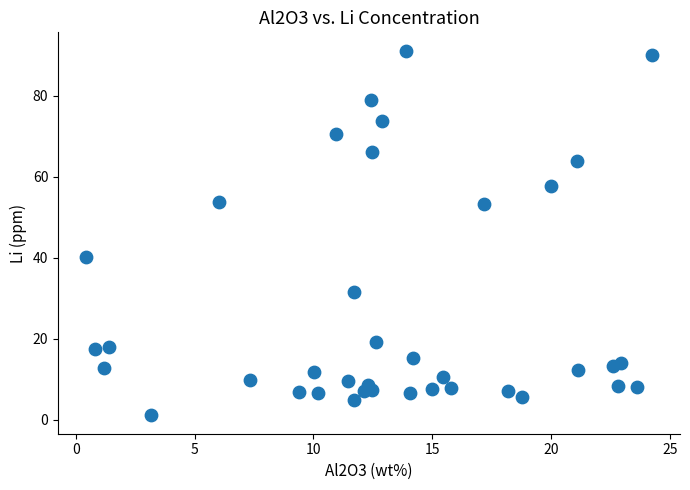

What is the range of X values (max minus min)?

23.8